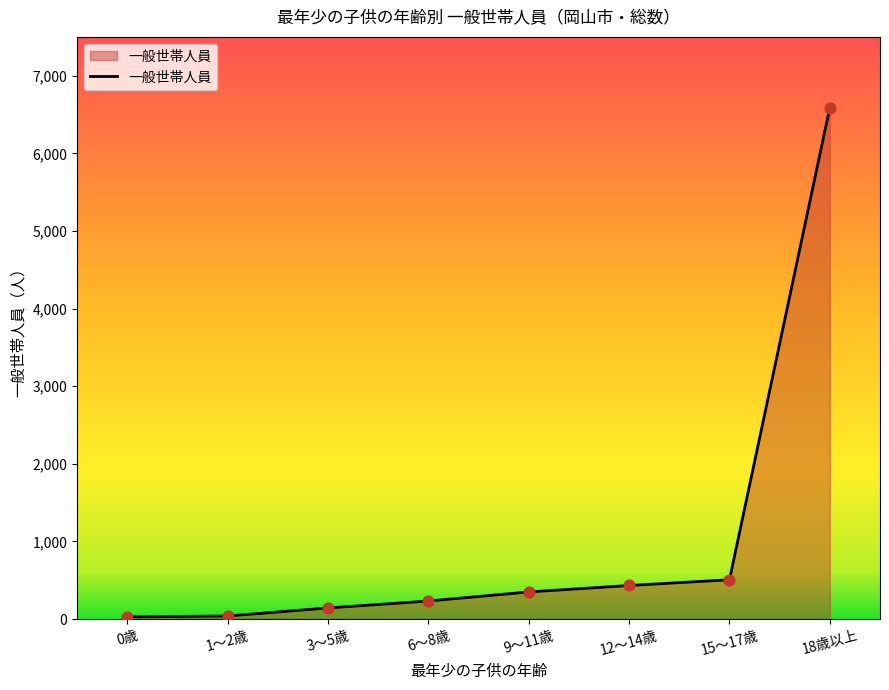

What is the change in value from 3～5歳 to 9～11歳?

+206